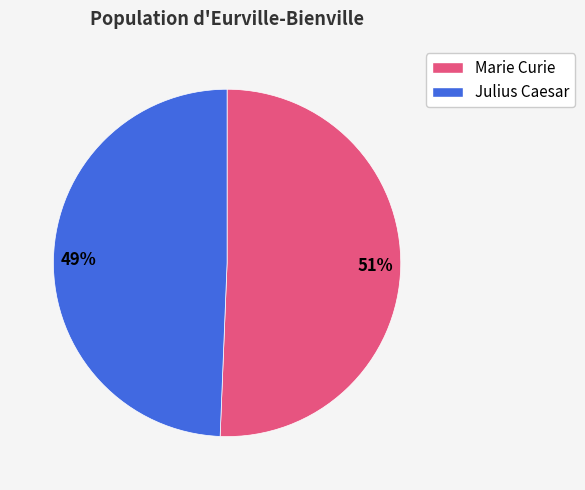

True or false: Julius Caesar accounts for 61% of the total.

False